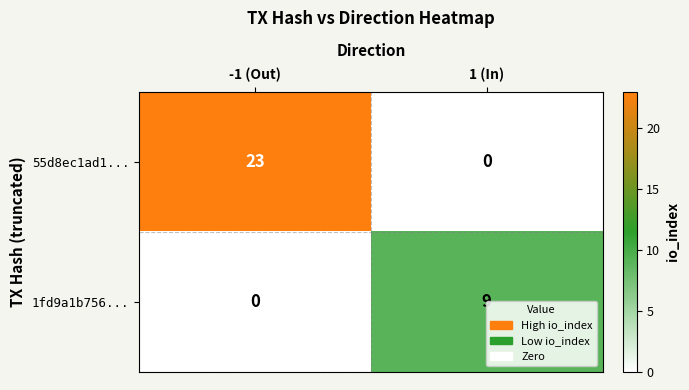

The value of 55d8ec1ad1... at -1 (Out) is 23. True or false?

True